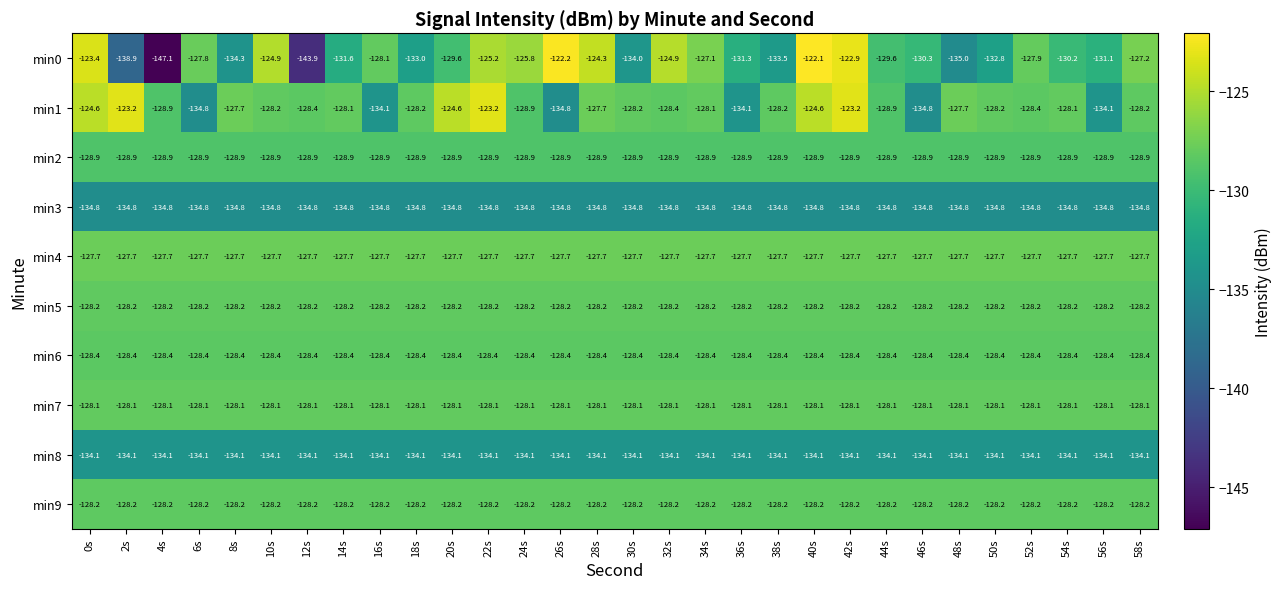

Which series has the widest spread of values?

min0